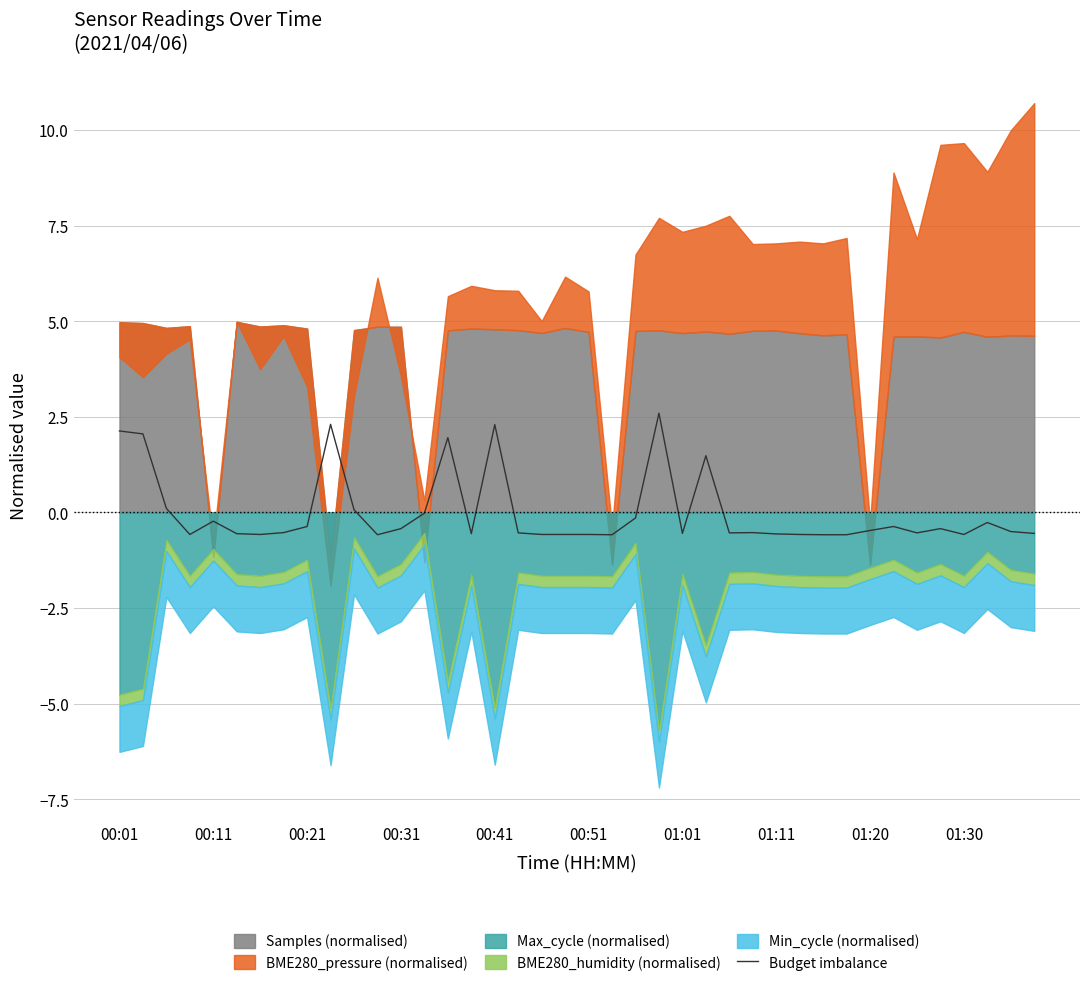

The chart shows a value of -0.5 at 01:01. True or false?

True